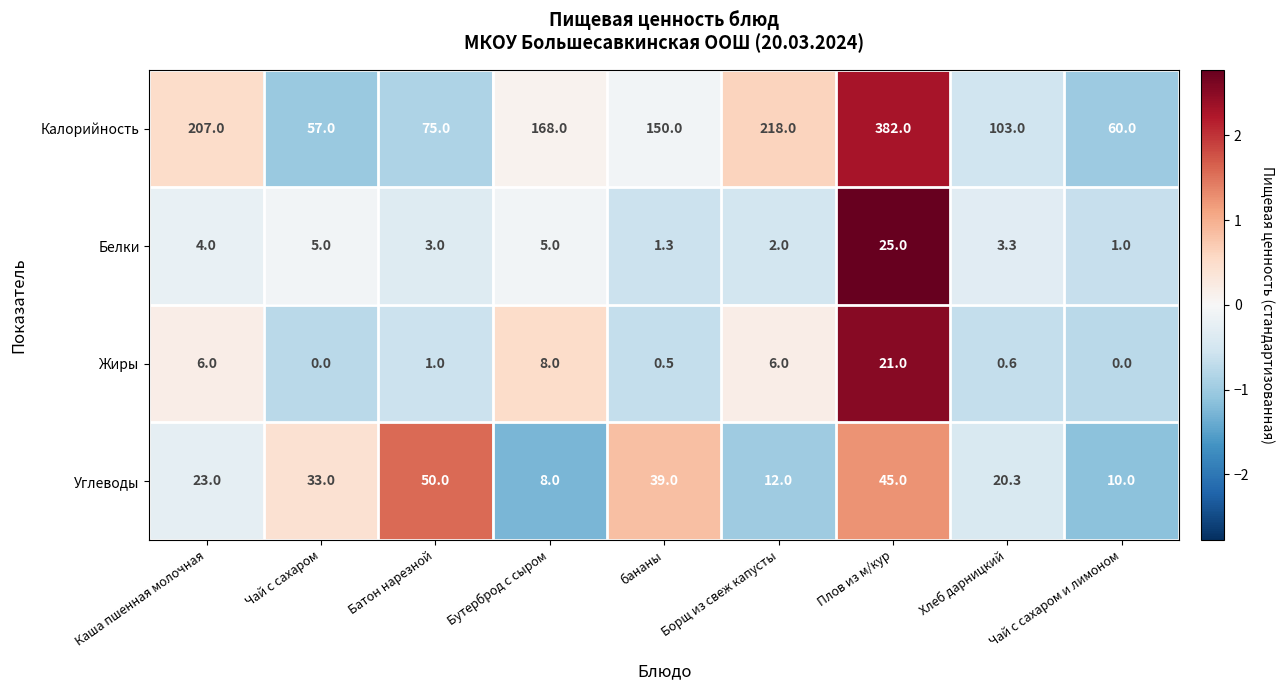

The Углеводы series shows 39.0 at бананы. True or false?

True